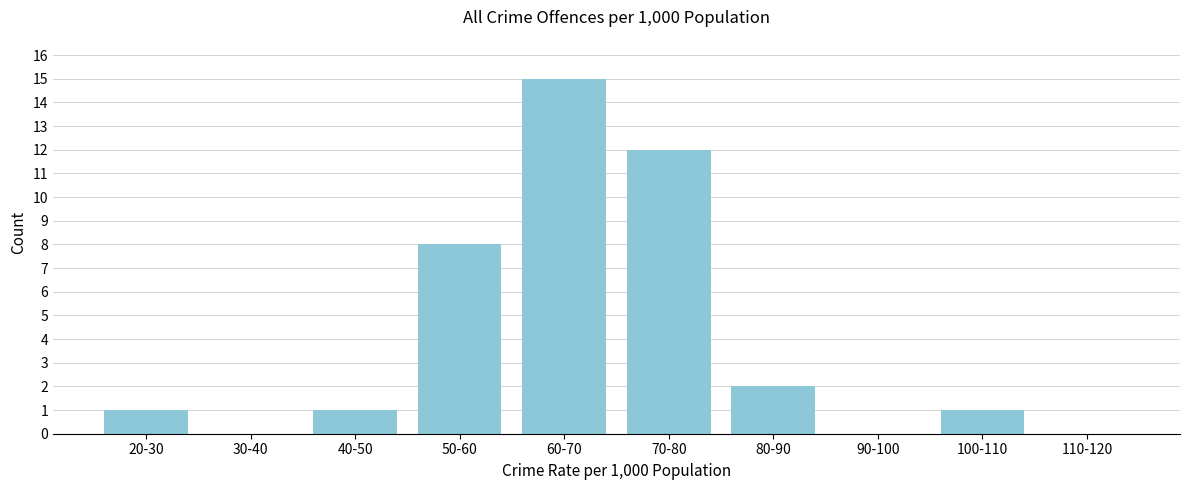

Reading left to right, what are all the values shown in this chart?

20-30=1	30-40=0	40-50=1	50-60=8	60-70=15	70-80=12	80-90=2	90-100=0	100-110=1	110-120=0